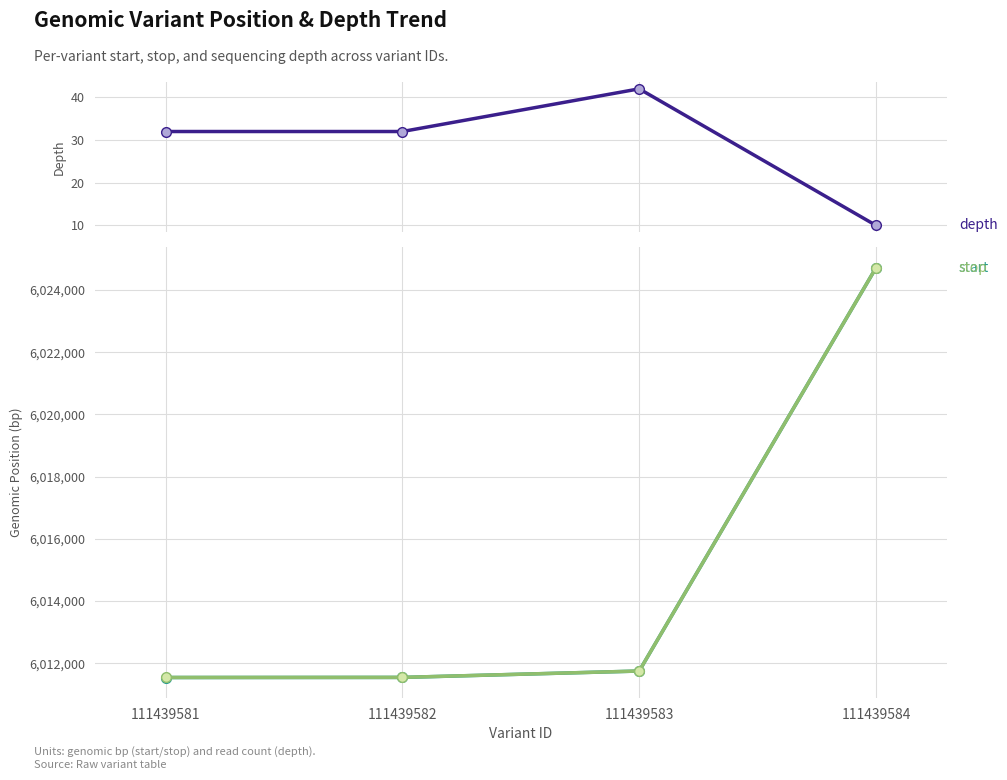

Rank the series by their maximum value, from highest to lowest.

stop, start, depth